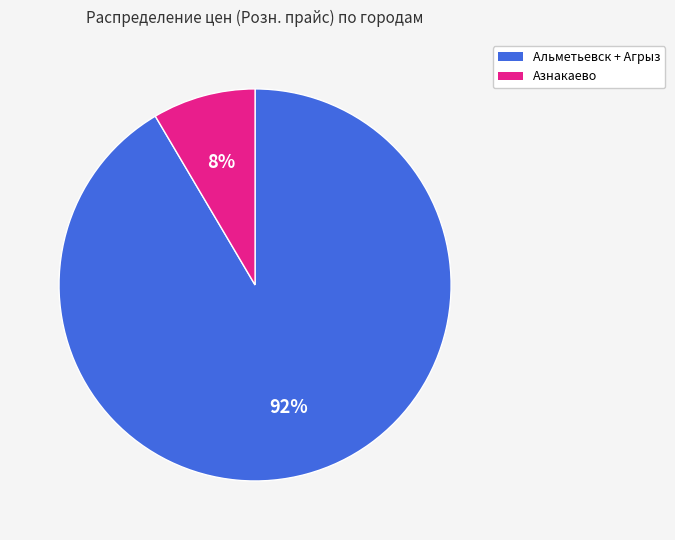

Does any single category account for the majority?

Yes